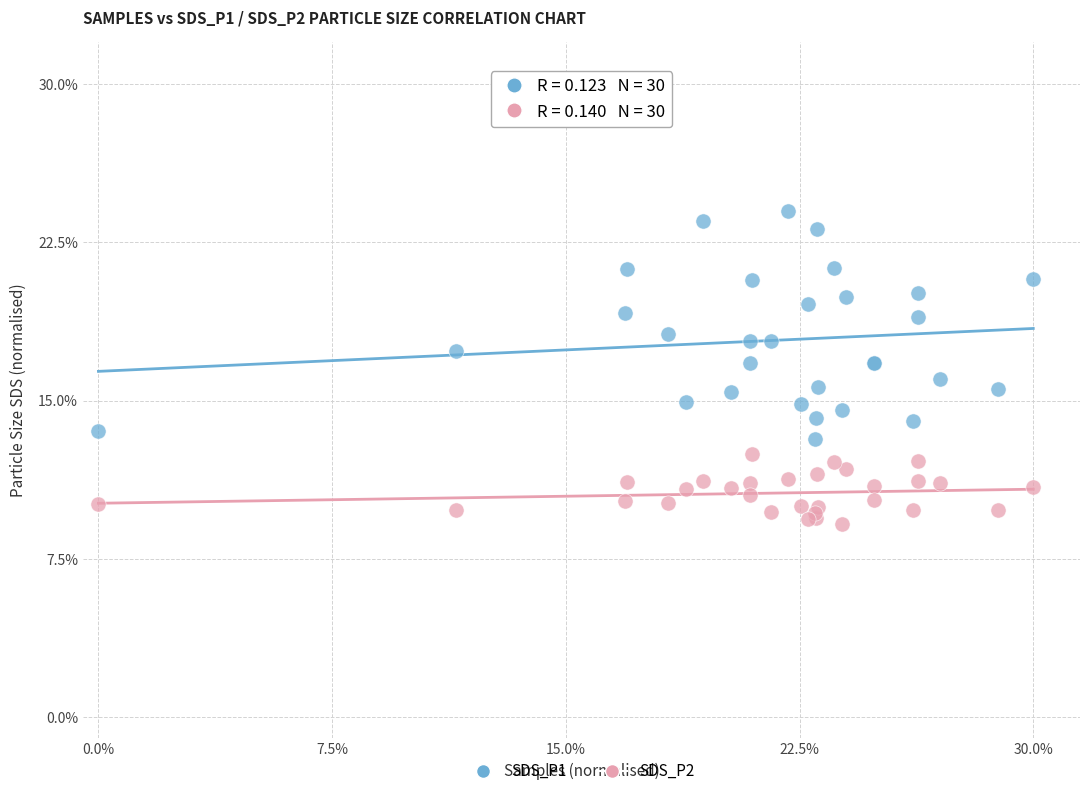

What are all the series names shown in the legend?

SDS_P1, SDS_P2